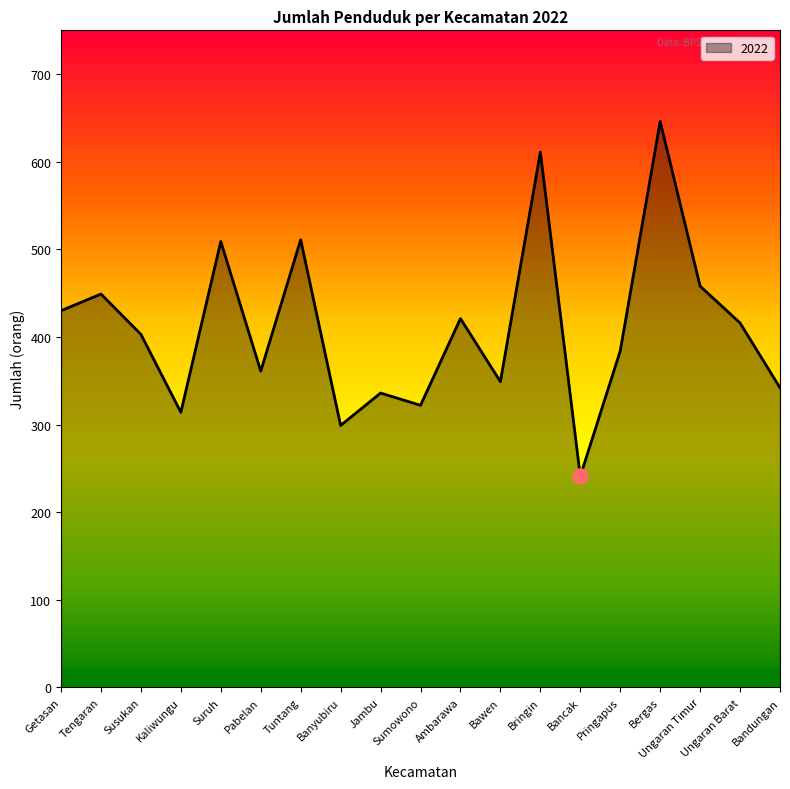

What is the change in value from Pringapus to Ungaran Barat?

+32